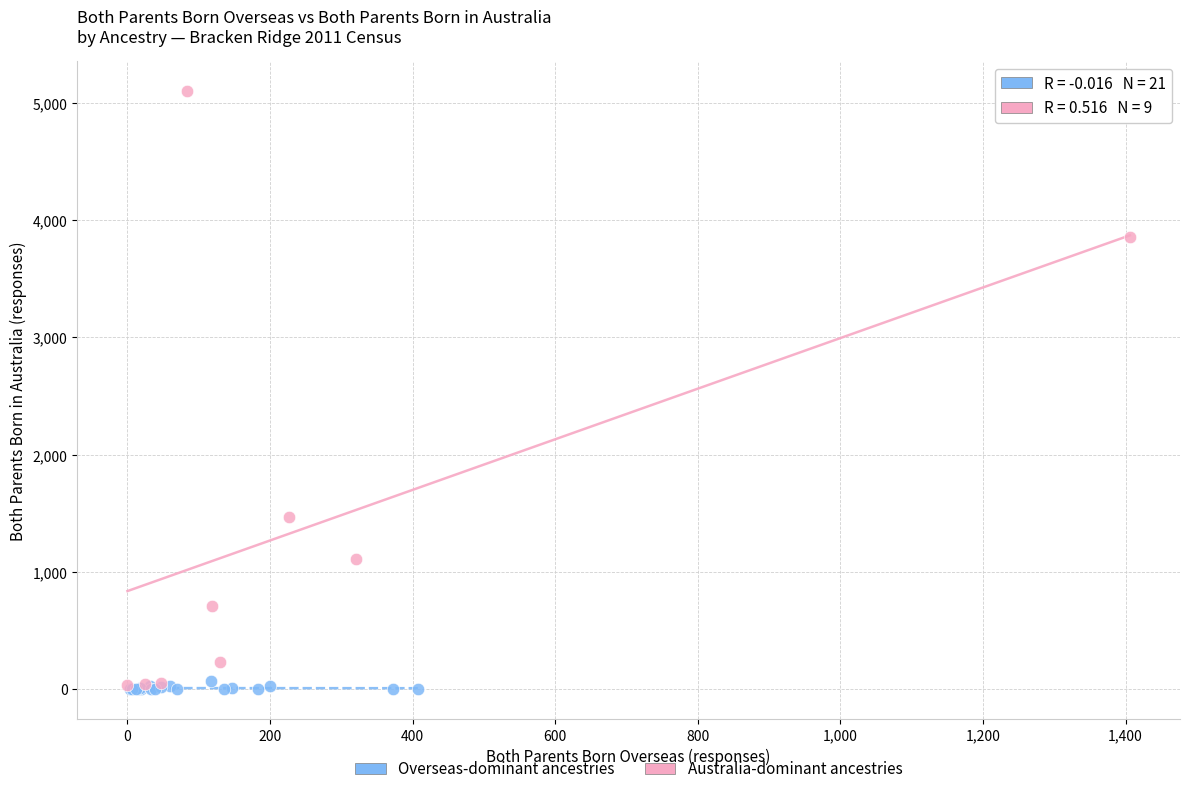

Which series has the widest spread of Y values?

Australia-dominant ancestries